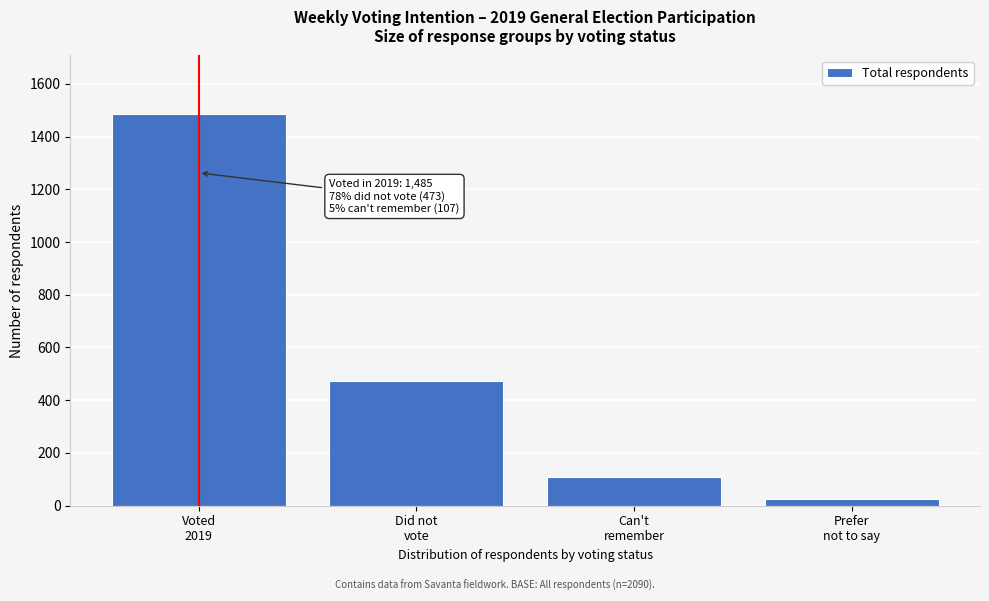

Reading left to right, what are all the values shown in this chart?

1485	473	107	25